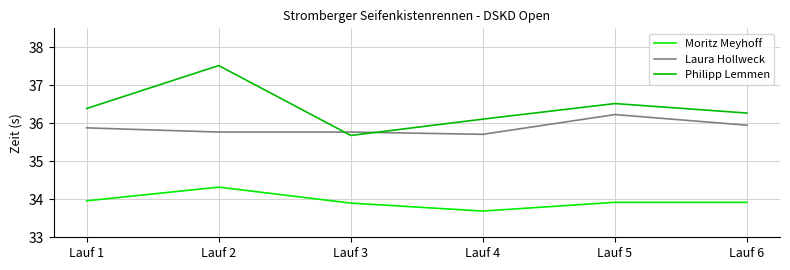

Rank the series by their maximum value, from lowest to highest.

Moritz Meyhoff, Laura Hollweck, Philipp Lemmen